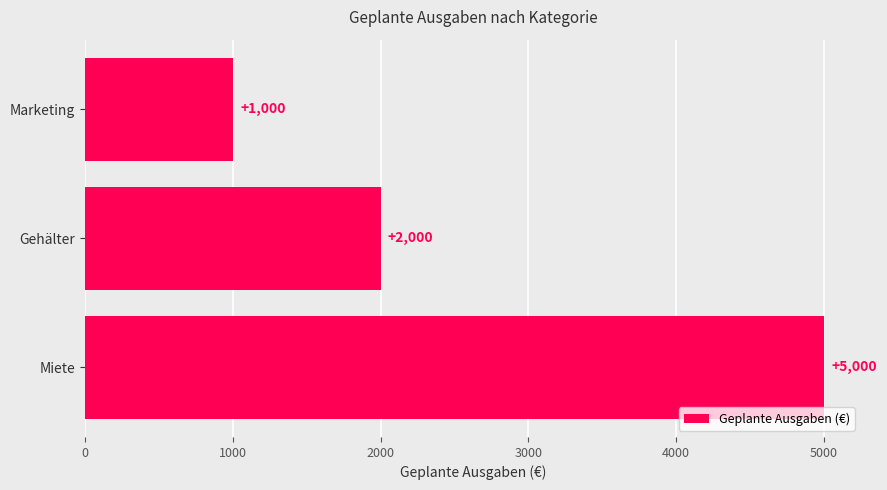

Rank the categories by value from highest to lowest.

Miete, Gehälter, Marketing